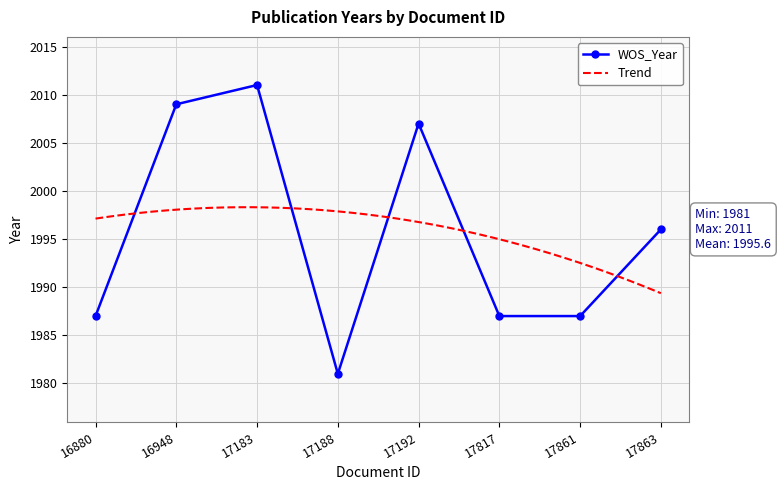

Reading right to left, transcribe all the data shown in this chart.

17863=1996	17861=1987	17817=1987	17192=2007	17188=1981	17183=2011	16948=2009	16880=1987